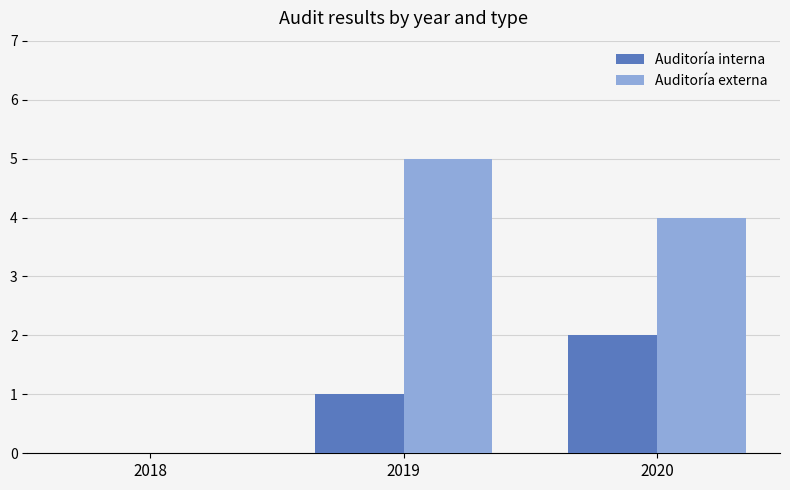

Is it true that Auditoría interna equals 1 at 2018?

False